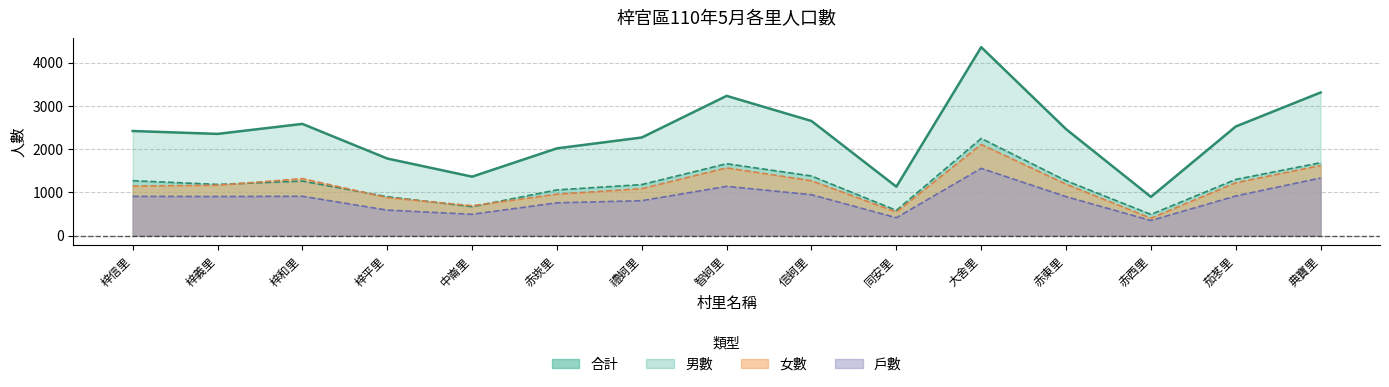

Which series changed the most between 梓平里 and 典寶里?

合計